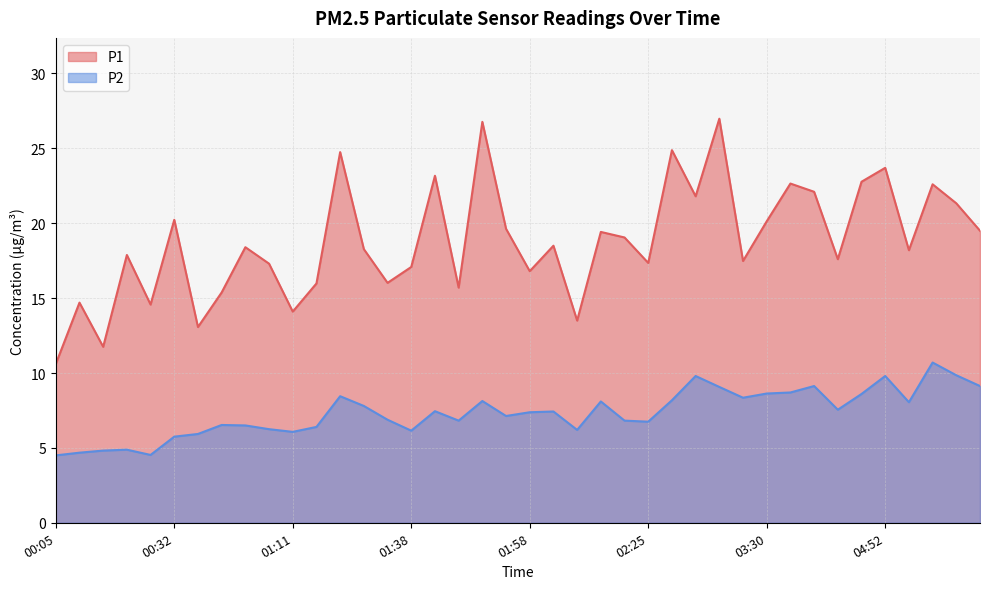

Which series changed the most between 01:55 and 02:03?

P1